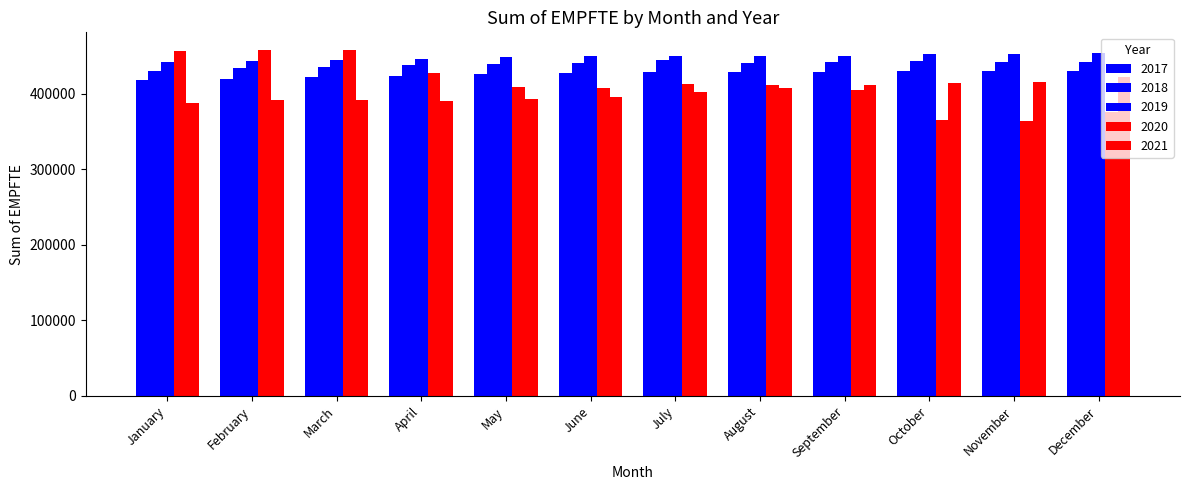

The 2020 series shows 409016 at May. True or false?

True